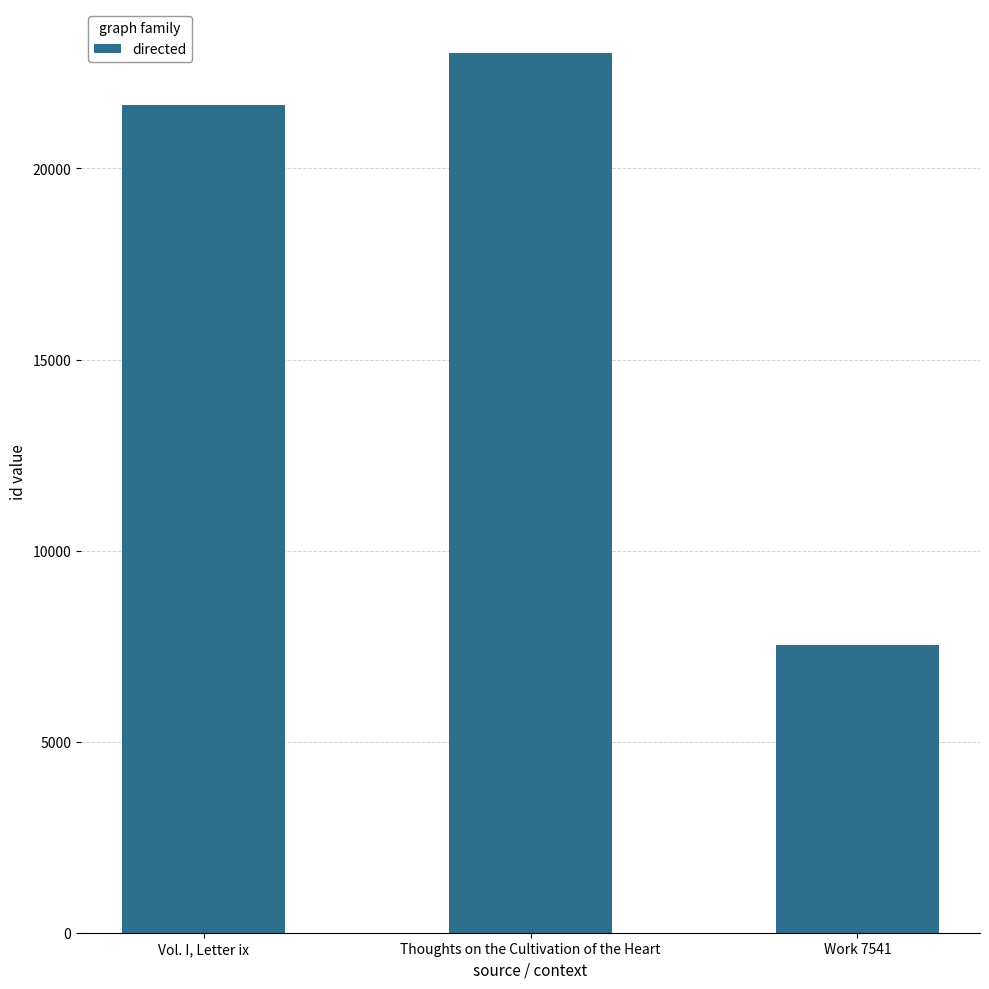

What is the ratio of the value at Work 7541 to the value at Thoughts on the Cultivation of the Heart?

0.3